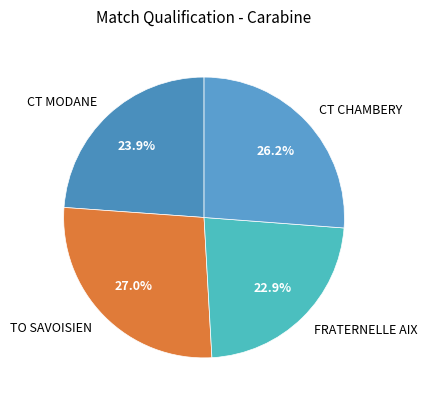

Rank the categories by value from lowest to highest.

FRATERNELLE AIX, CT MODANE, CT CHAMBERY, TO SAVOISIEN